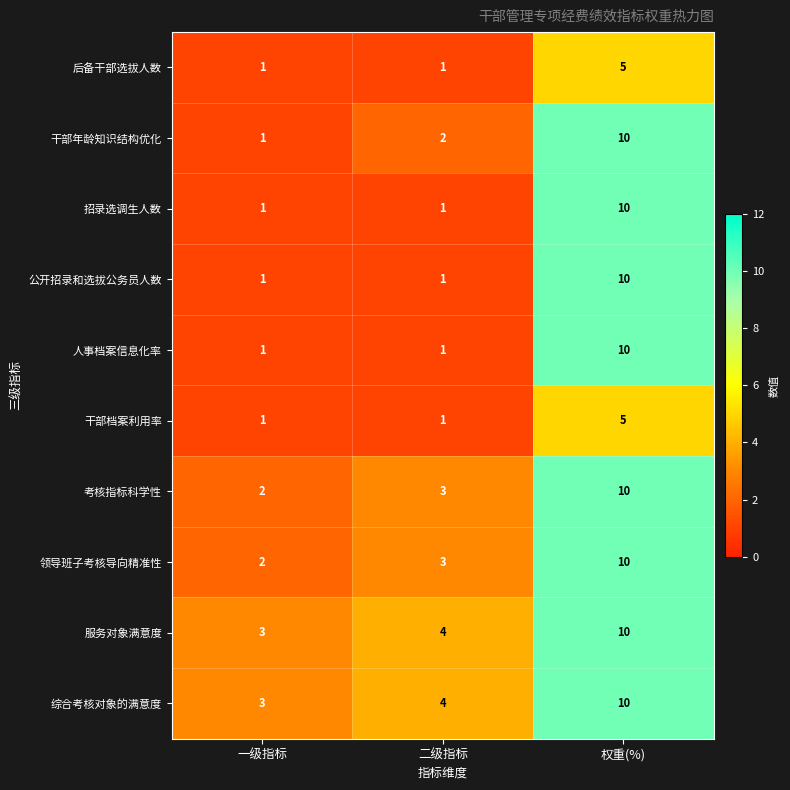

What is the approximate value of 后备干部选拔人数 at 权重(%)?

5